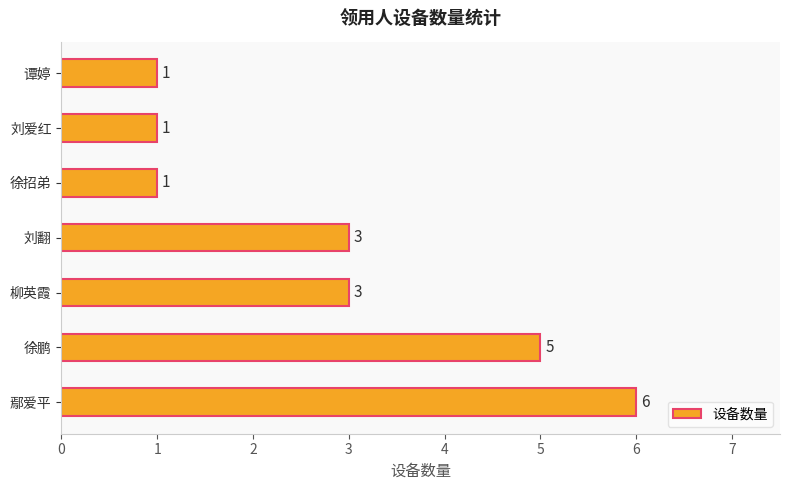

What is the greatest value displayed?

6